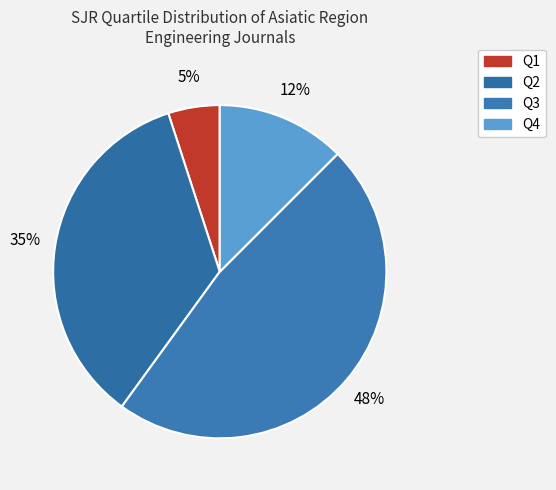

Is Q4 the majority of the pie?

No